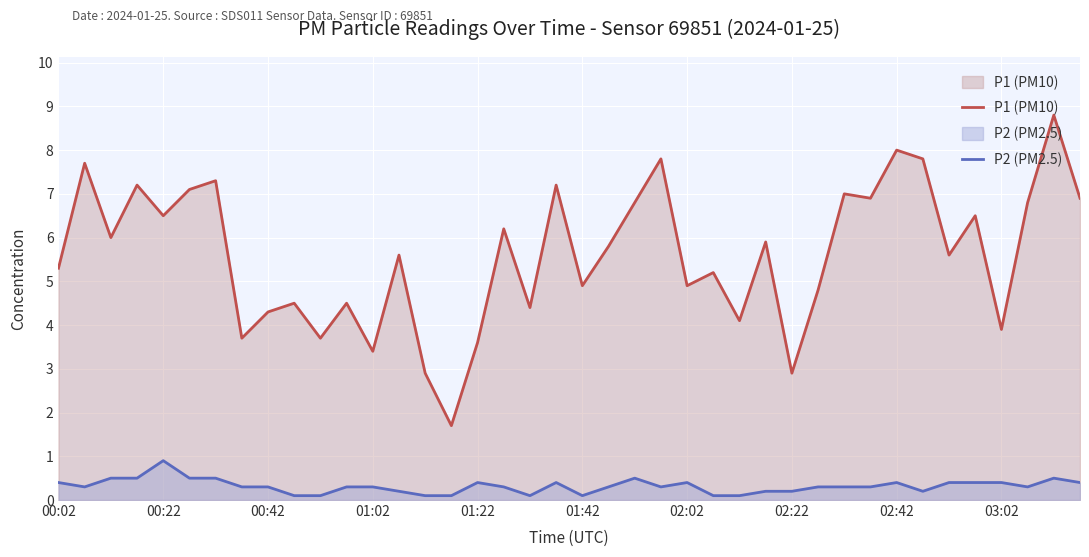

How many values in the P1 (PM10) series are below 5?

16